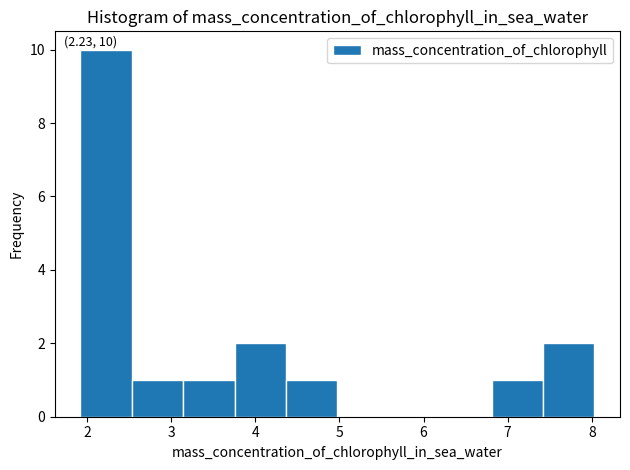

Which range on the x-axis has the tallest bar?

1.9 to 2.5